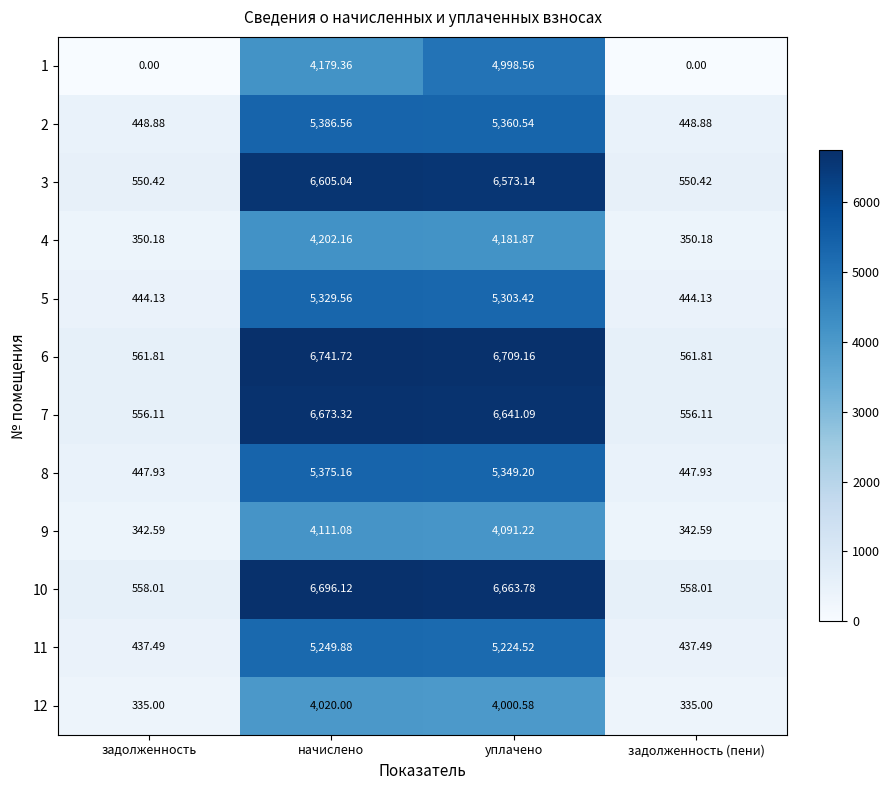

Where does the 6 series first go above 6709?

начислено